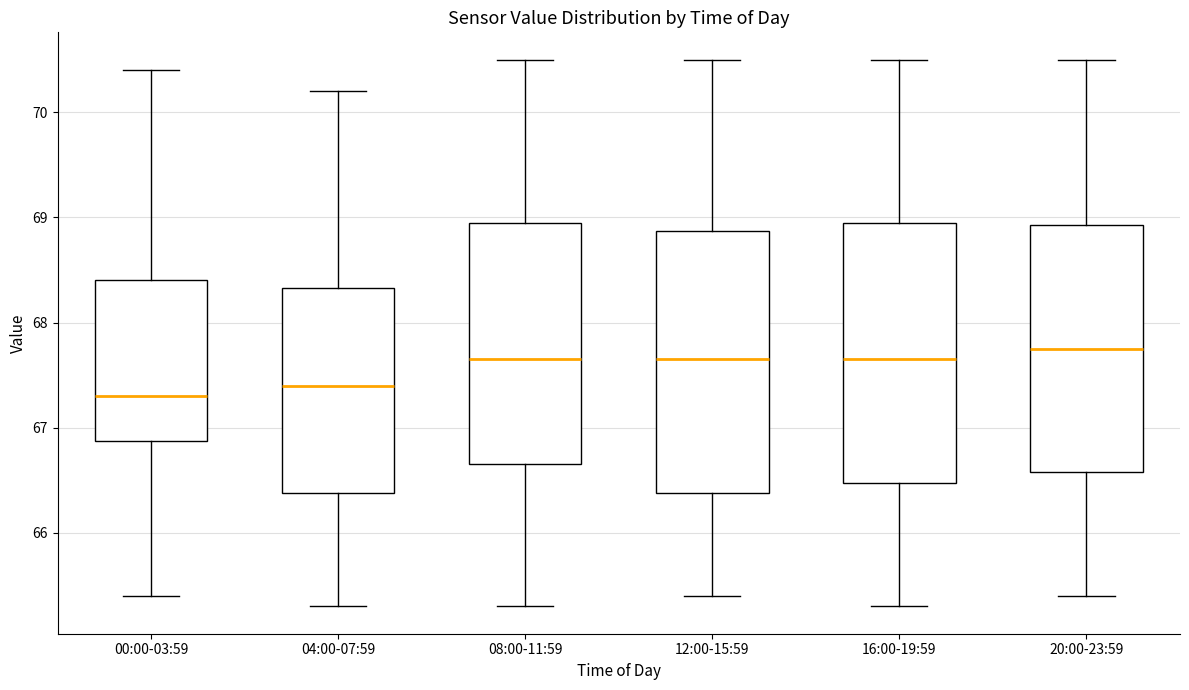

Which box has the lowest median line?

00:00-03:59